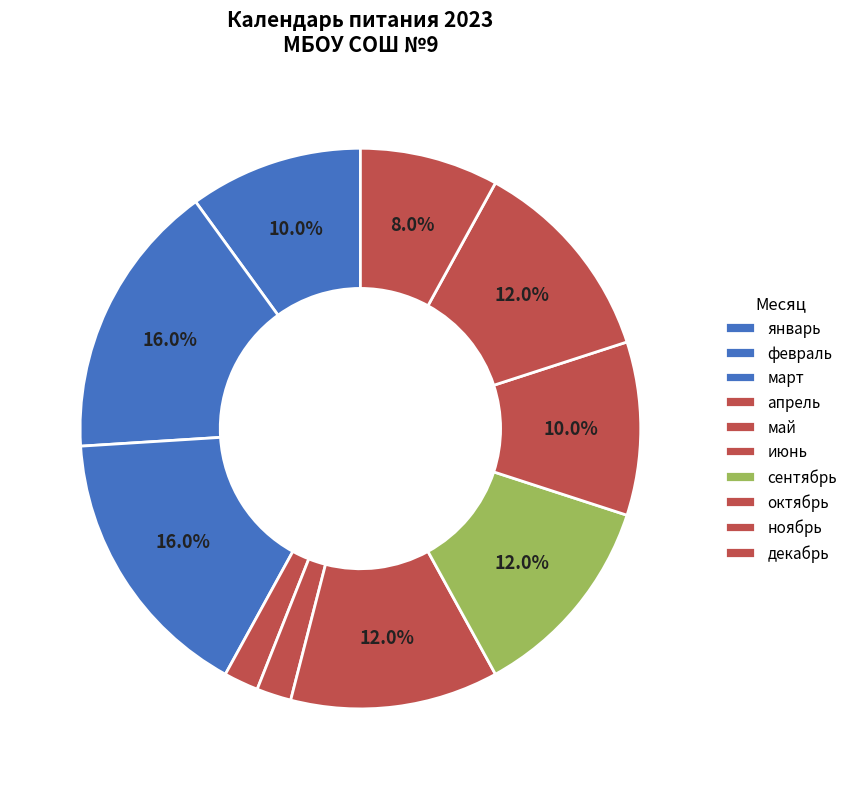

To the nearest percent, what is the combined percentage of ноябрь and декабрь?

20%